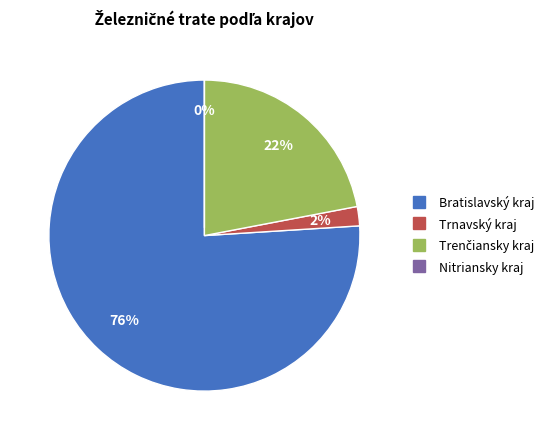

Count the number of slices in the pie.

4